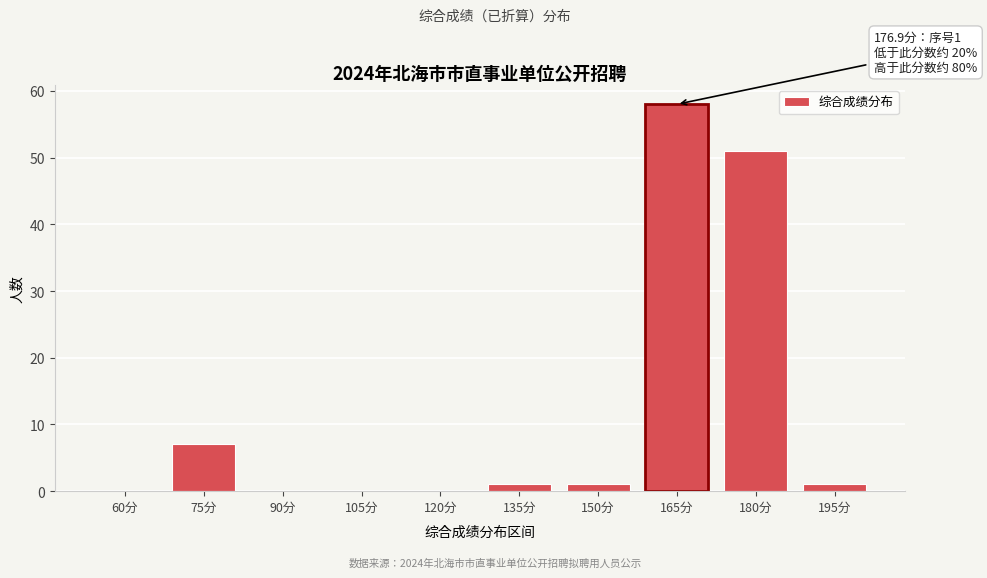

Reading left to right, extract all data points from this chart.

60分=0	75分=7	90分=0	105分=0	120分=0	135分=1	150分=1	165分=58	180分=51	195分=1